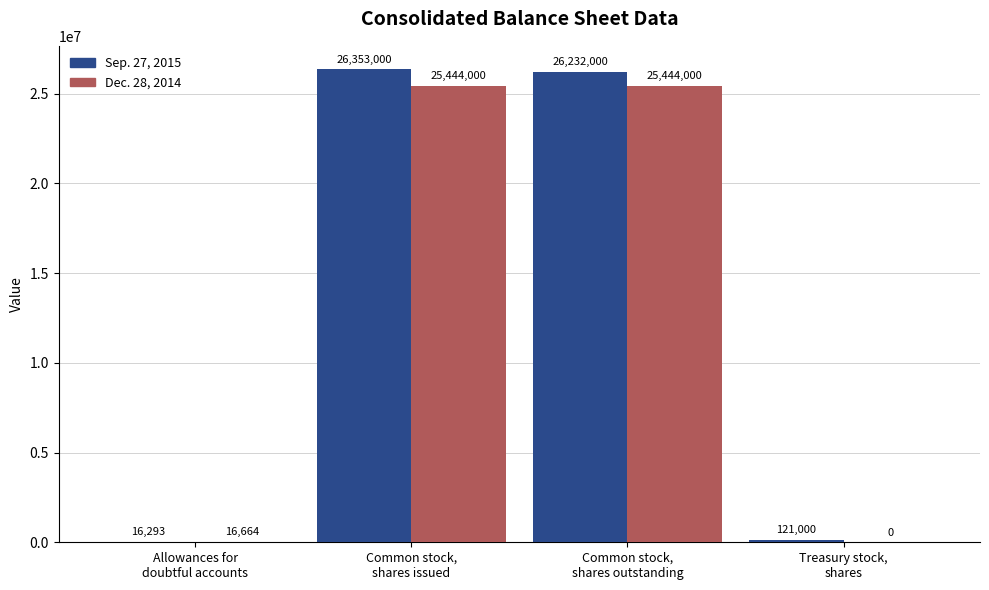

Are the bars horizontal?

No